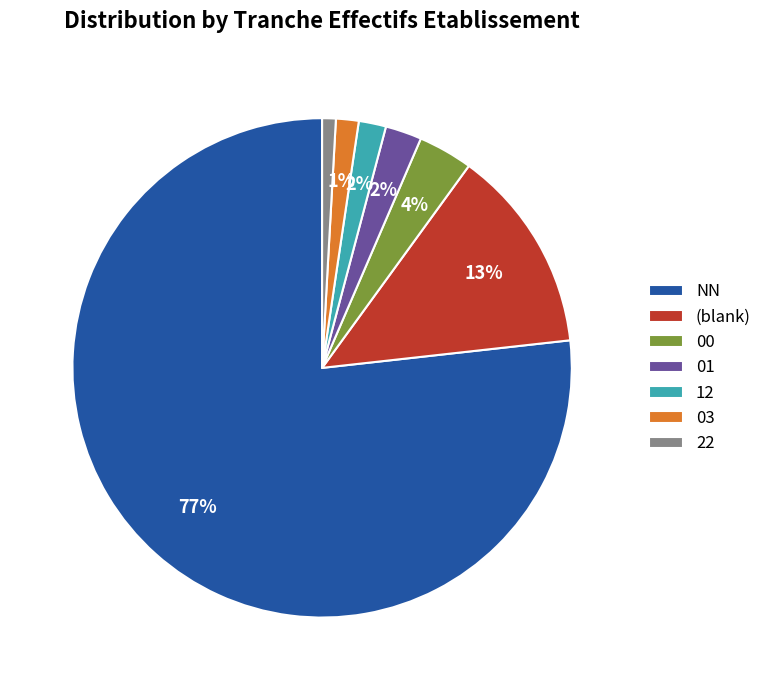

How many slices are in this pie chart?

7